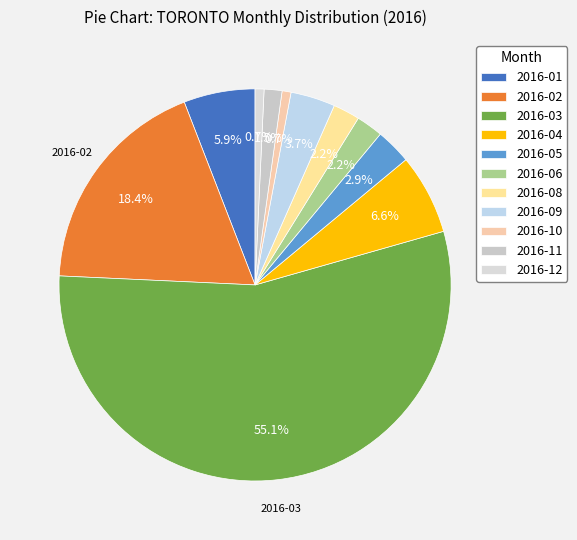

Between 2016-09 and 2016-04, which is larger?

2016-04